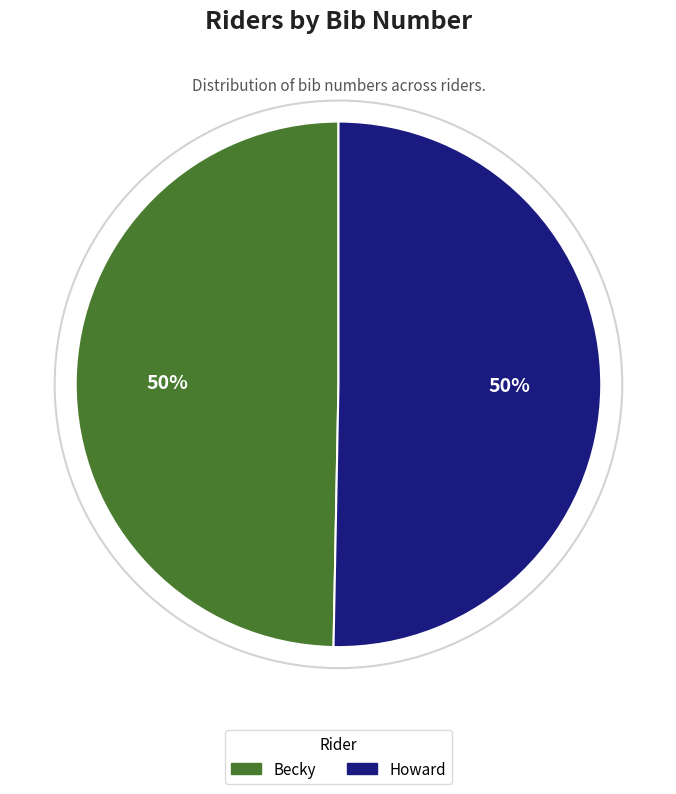

Is the sum of Howard and Becky greater than half?

Yes